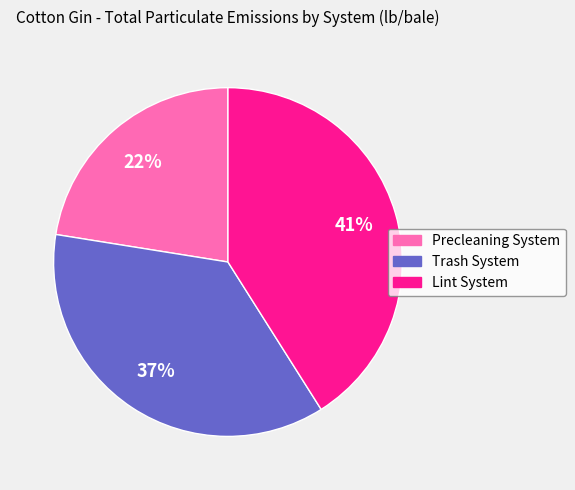

True or false: Lint System accounts for 41% of the total.

True